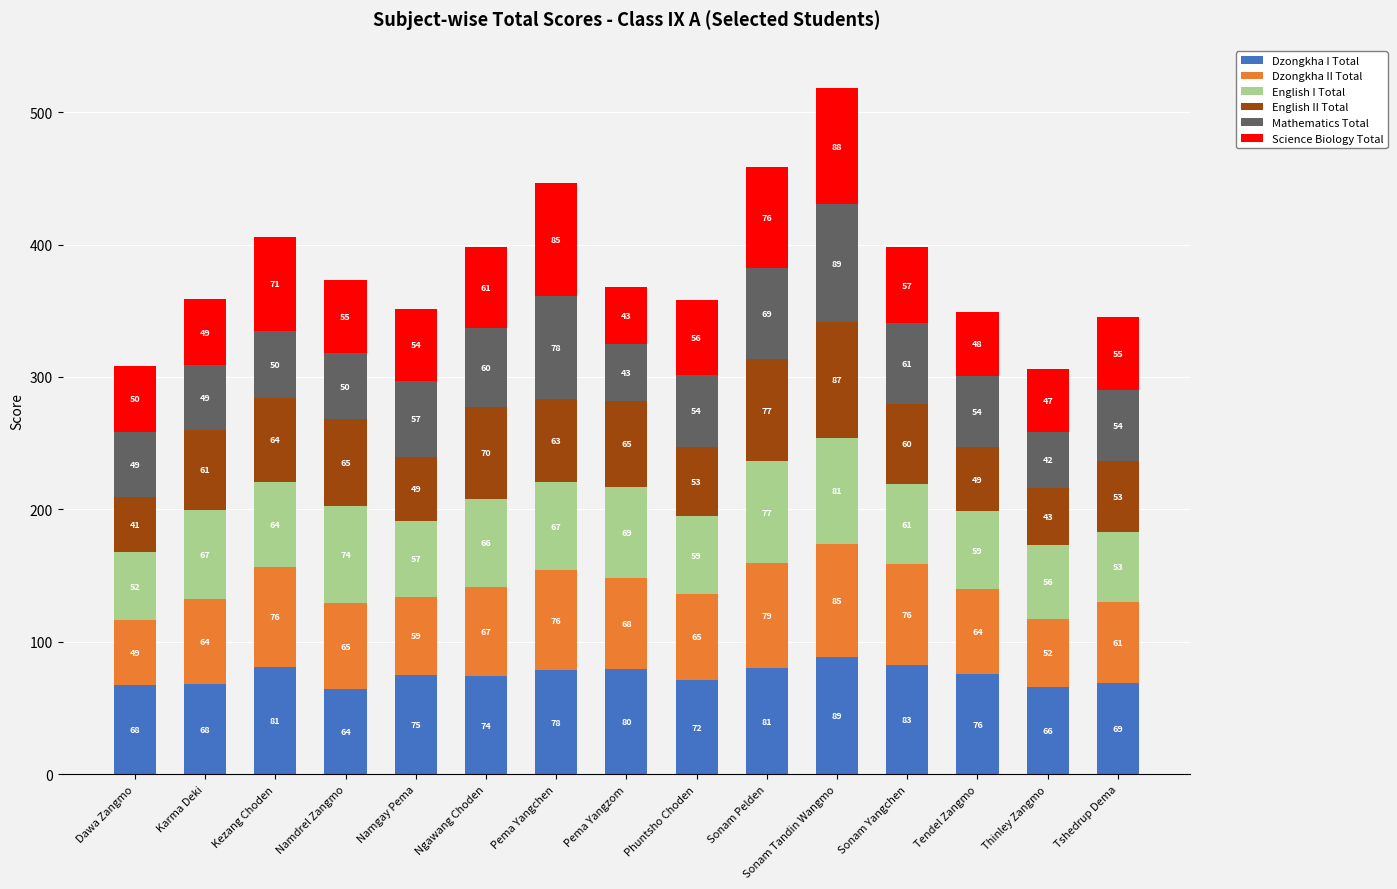

What is the highest value of the Dzongkha I Total series?

88.7